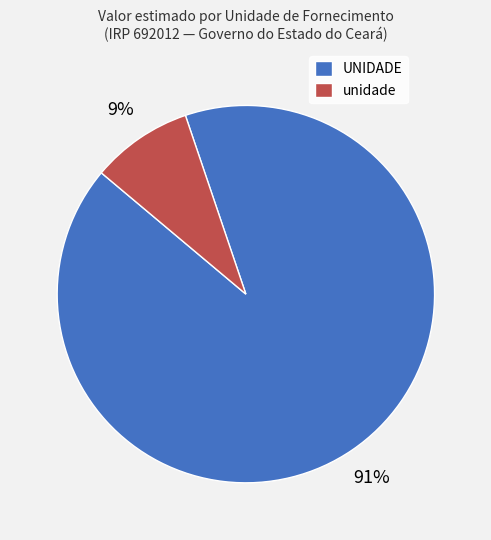

How many segments does this pie chart have?

2